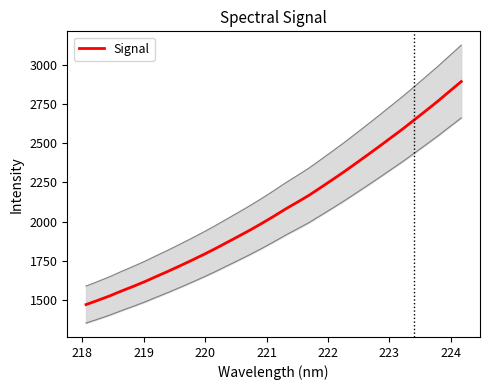

What is the lowest value of the Signal series?

1472.7